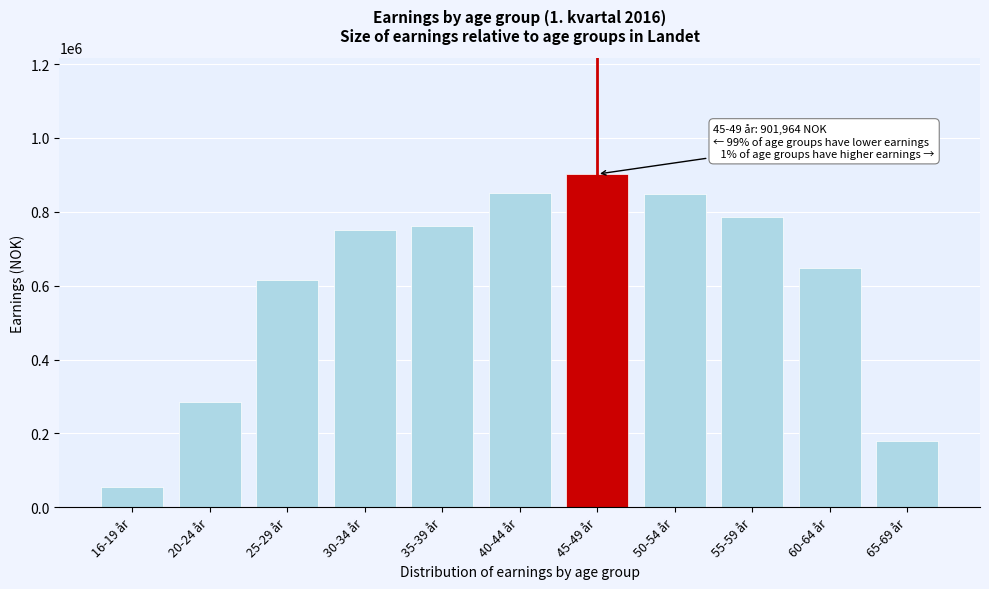

What is the difference between the second highest and second lowest values?

671586.9